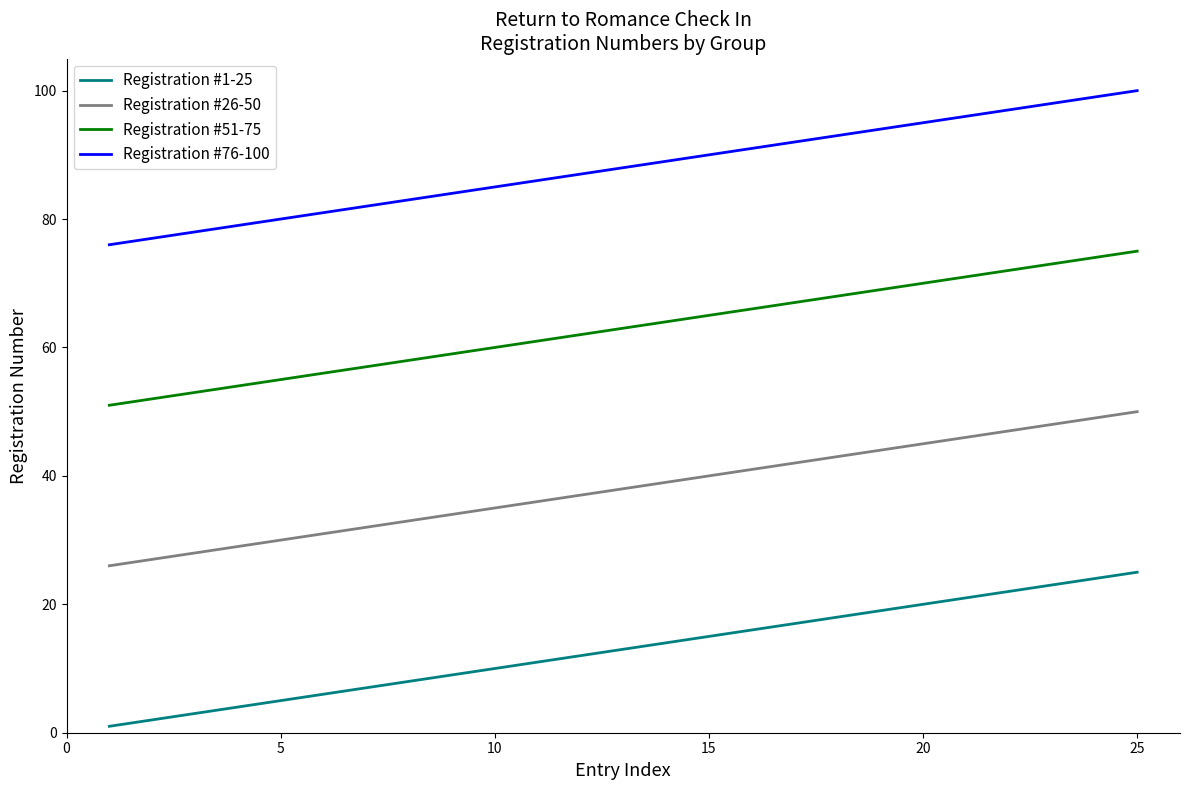

True or false: Registration #26-50 and Registration #1-25 intersect in this chart.

False